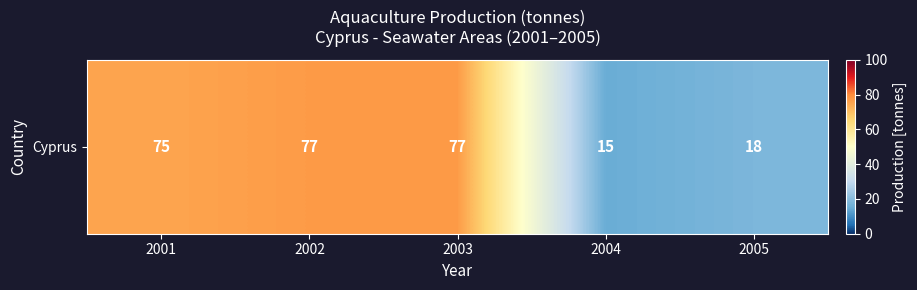

What is the sum of all values?

262